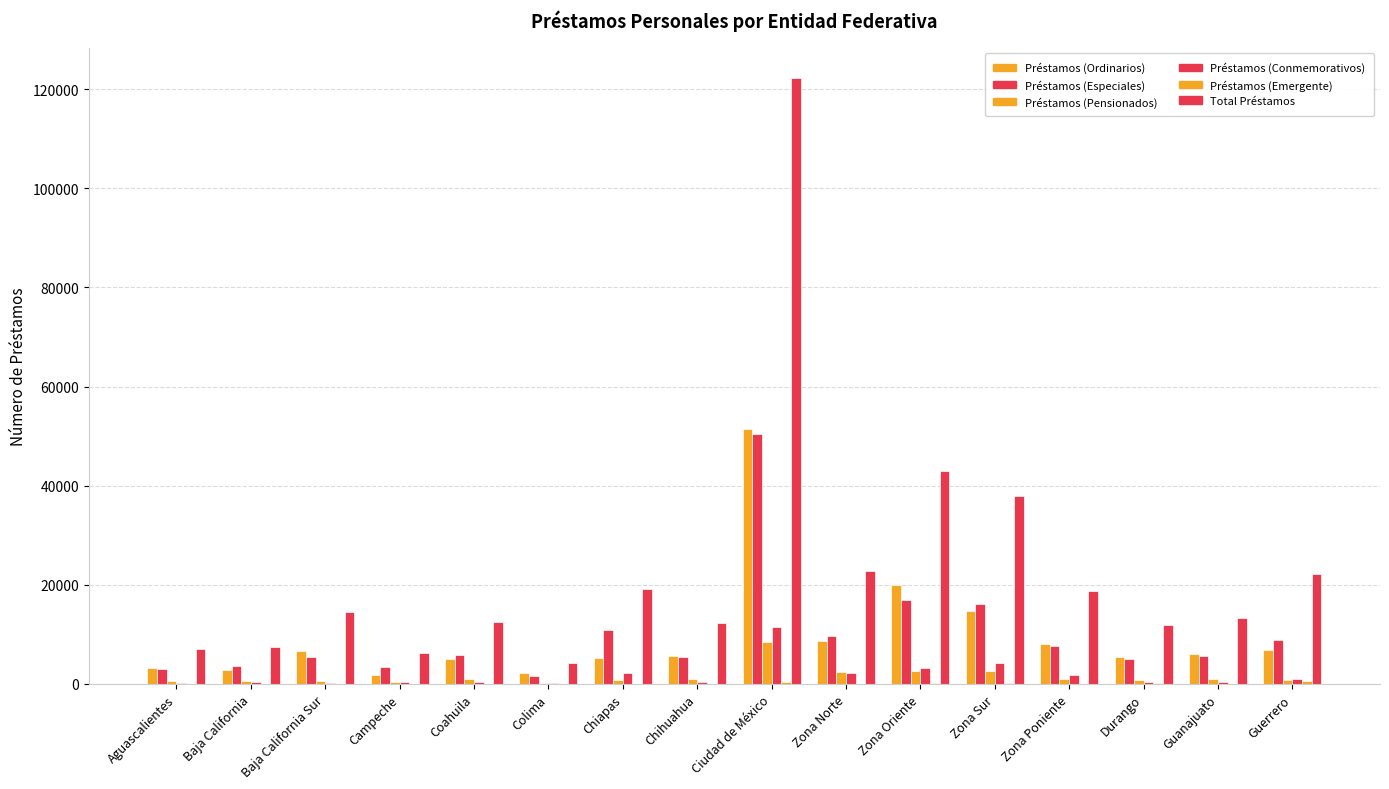

Is it true that Total Préstamos equals 2322 at Campeche?

False